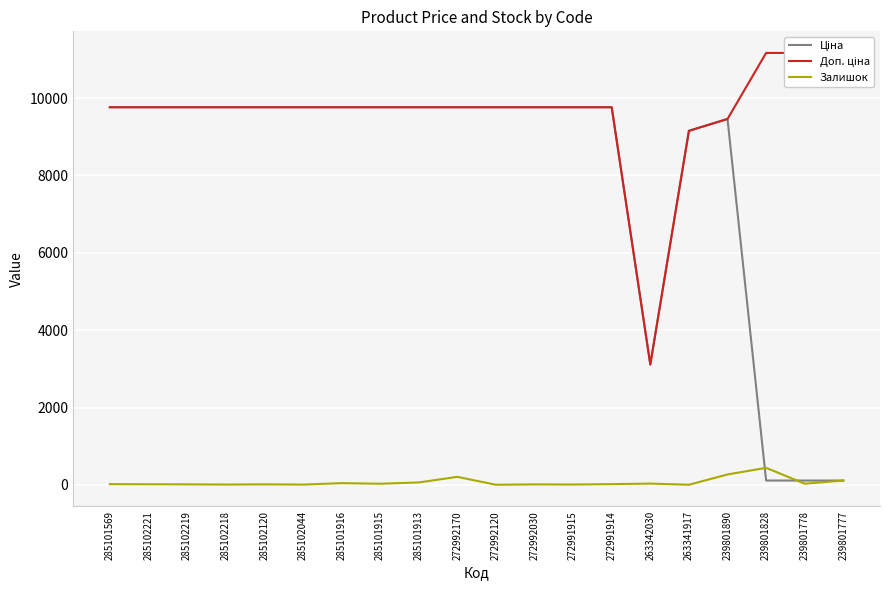

Is the value of Доп. ціна at 239801777 greater than the value of Ціна at 285102219?

Yes